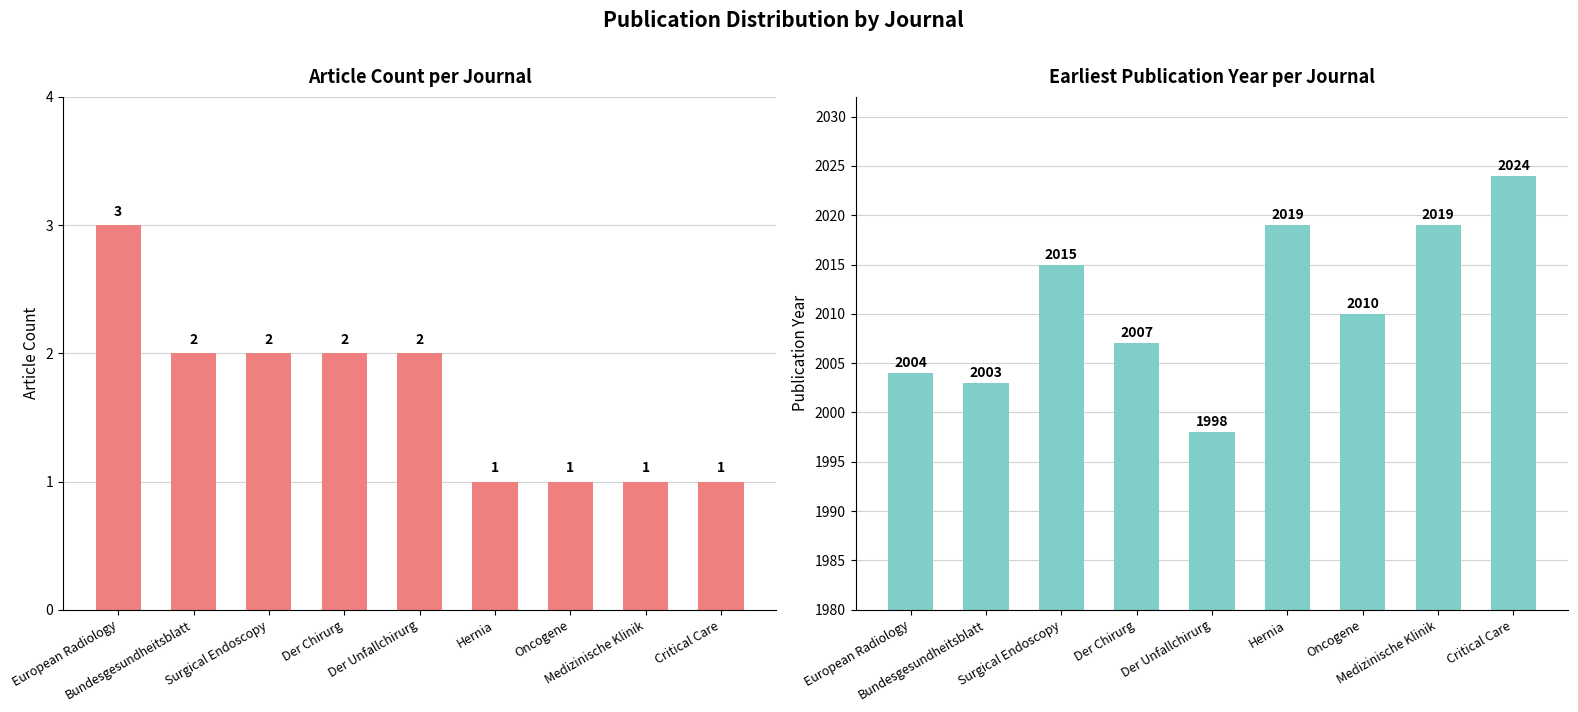

Which category has the highest value across all series?

Critical Care